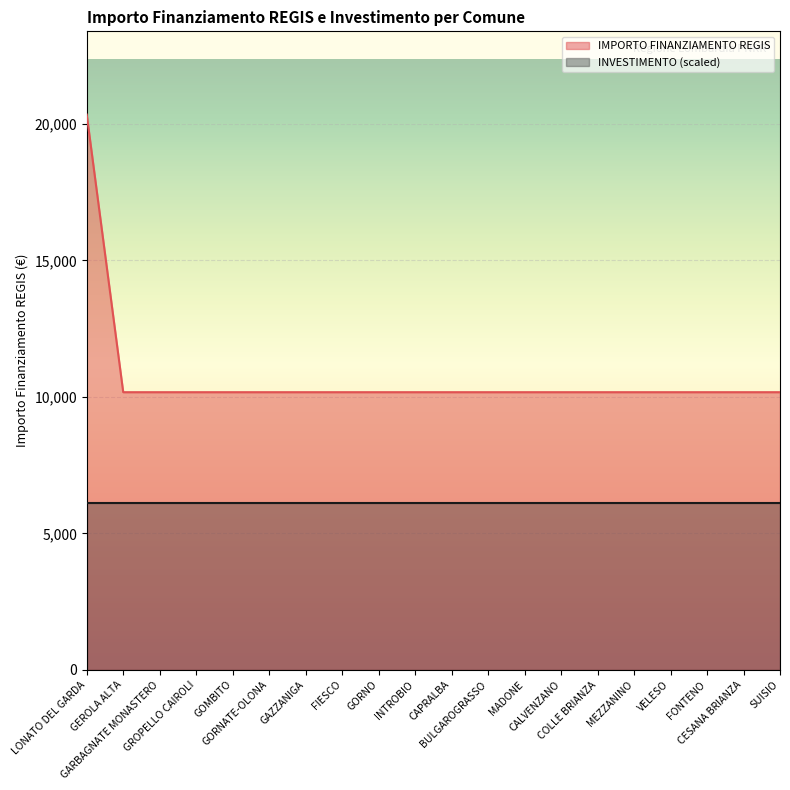

What position from the right is FONTENO?

3